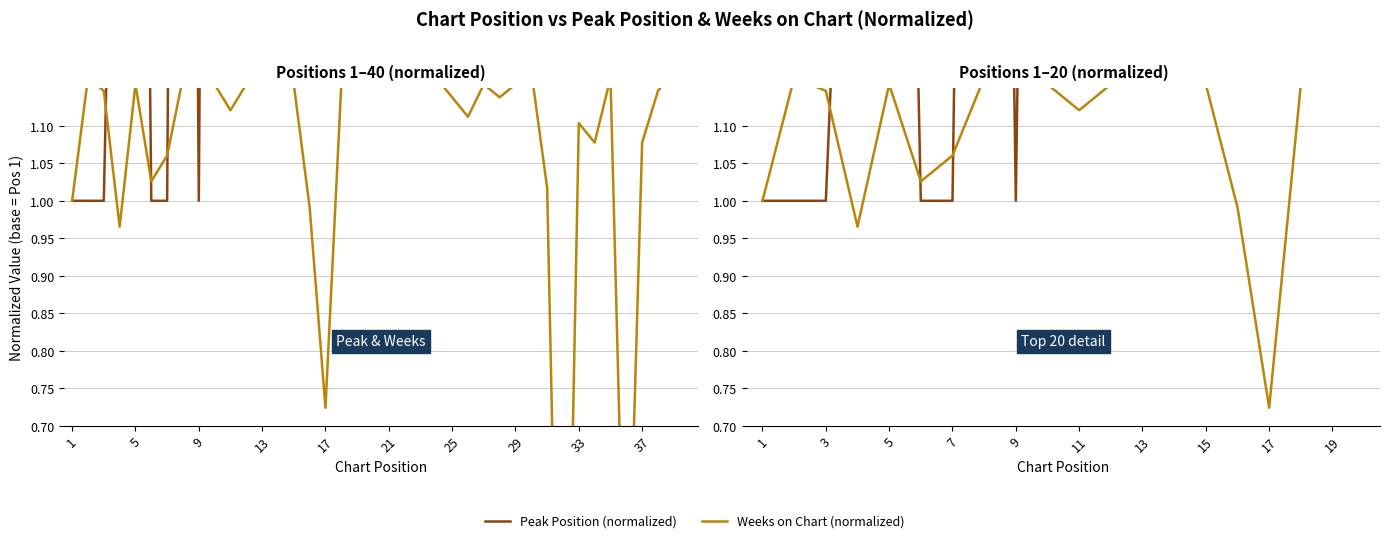

True or false: Weeks on Chart (normalized) and Peak Position (normalized) cross at least once.

True